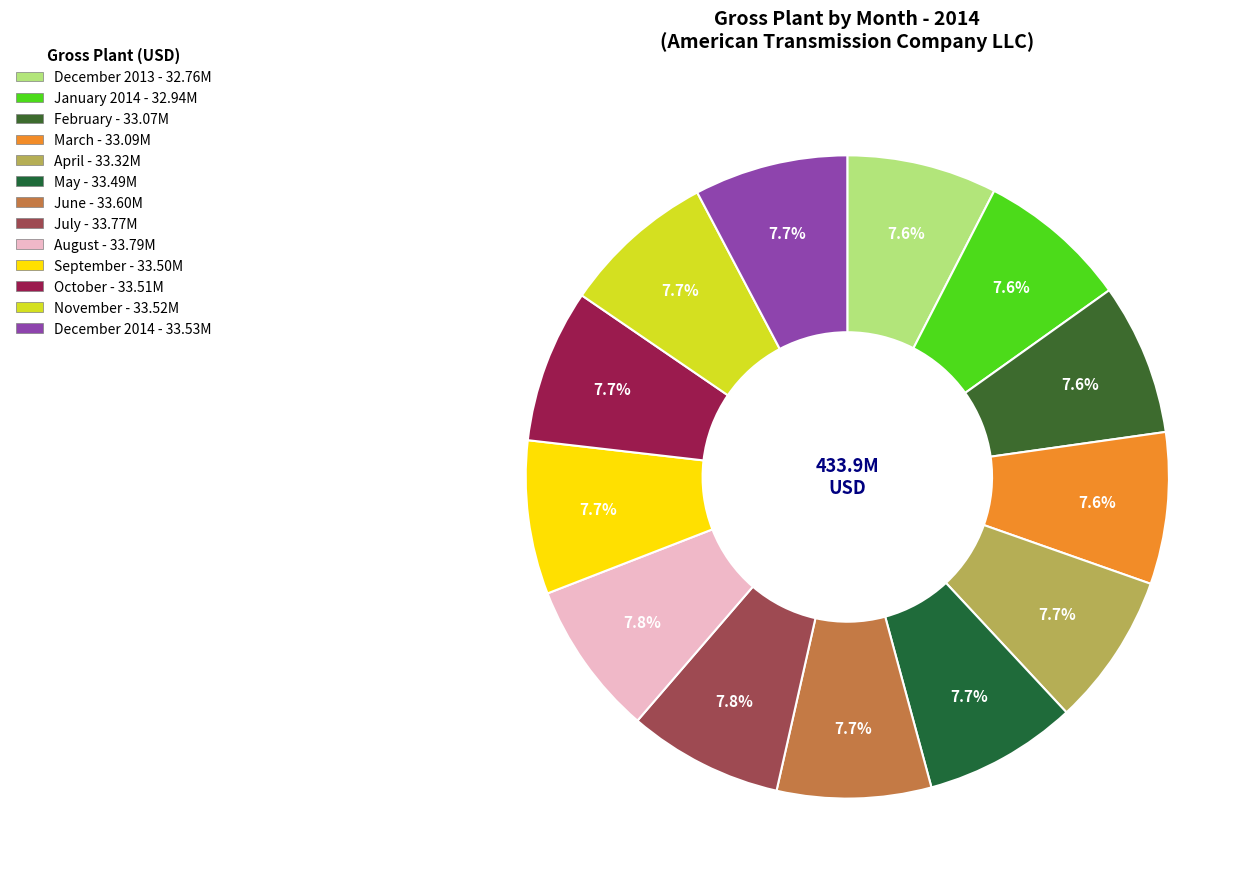

How much of the chart is everything except September?

92.3%